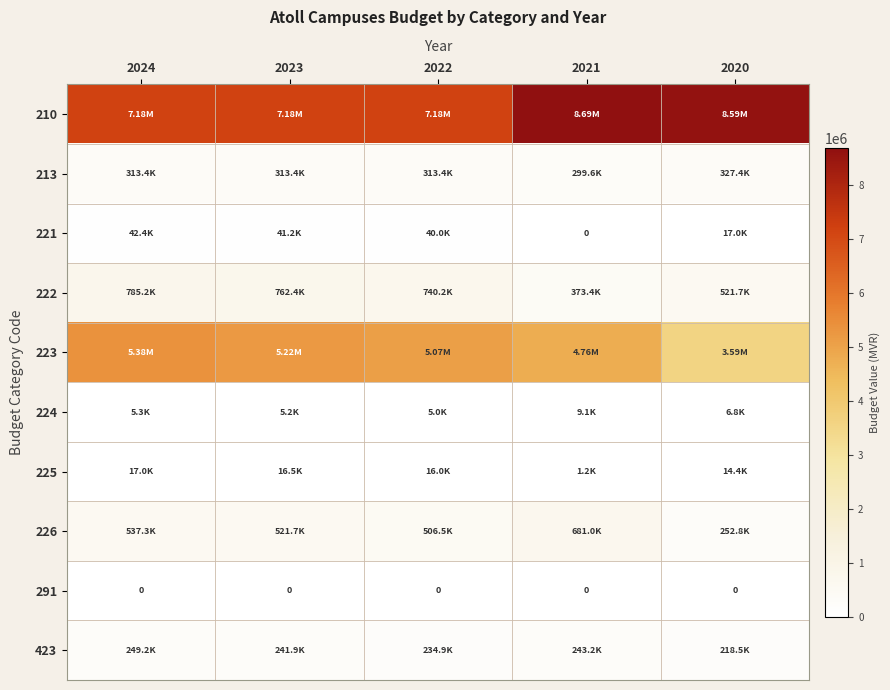

True or false: 222 has a value of 373394 at 2021.

True